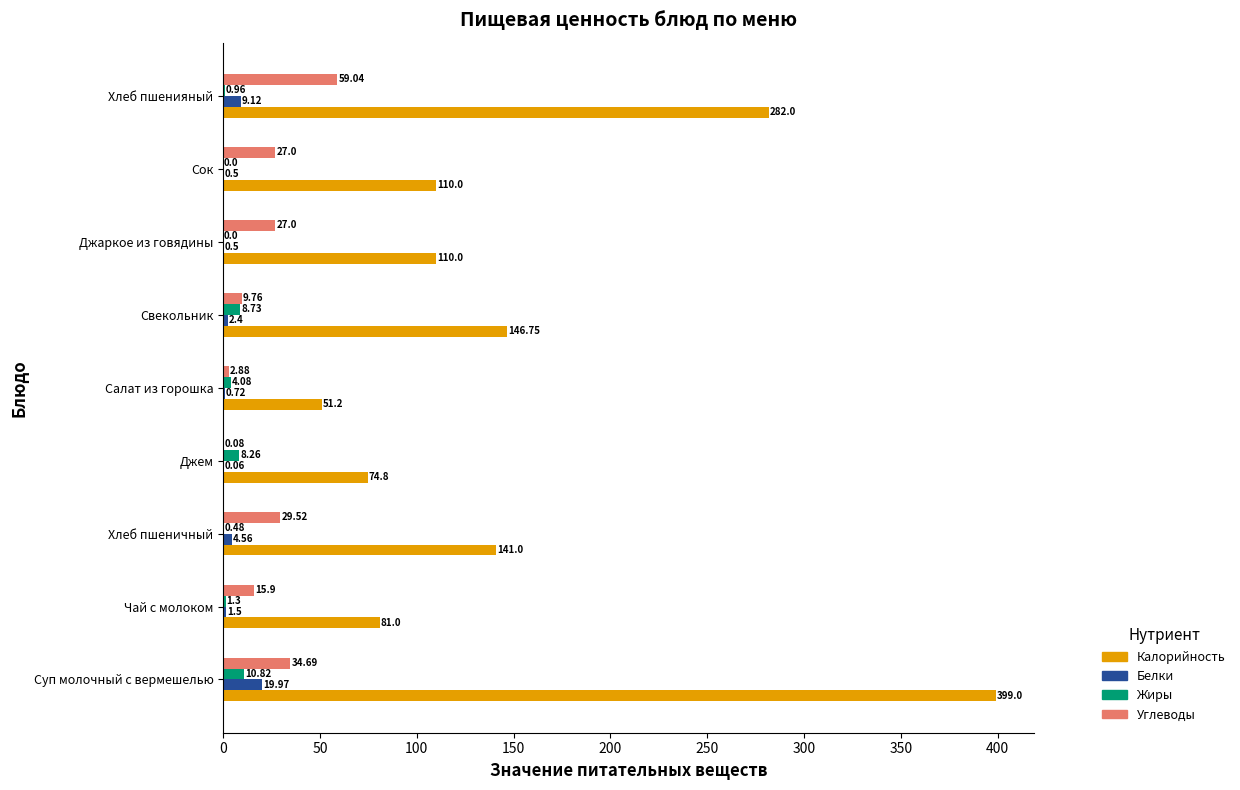

What is the sum of the Белки values at Свекольник and Салат из горошка?

3.1